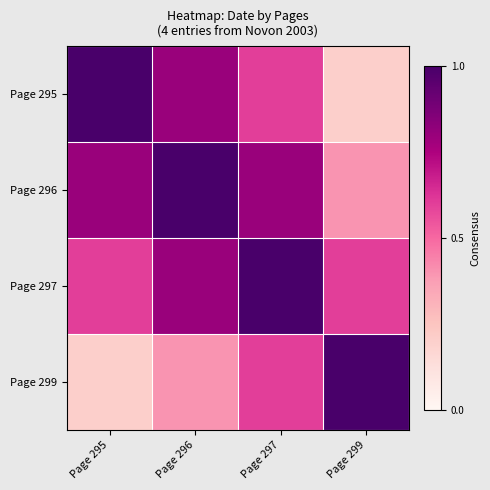

At Page 295, list the series in order from smallest to largest.

Page 299, Page 297, Page 296, Page 295